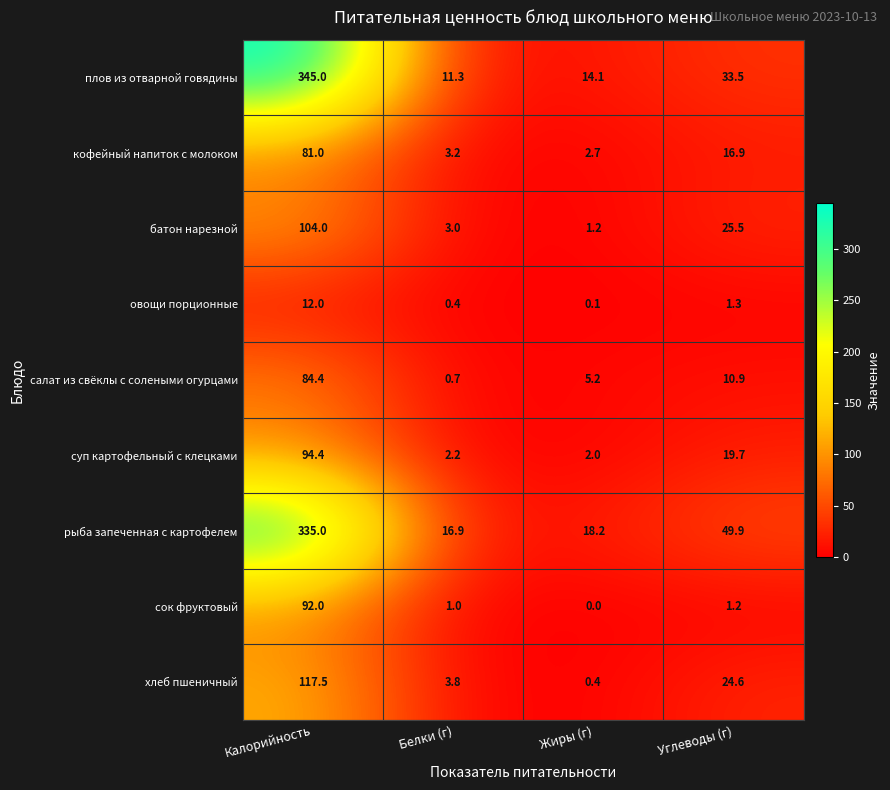

Which series has the largest total across all categories?

рыба запеченная с картофелем